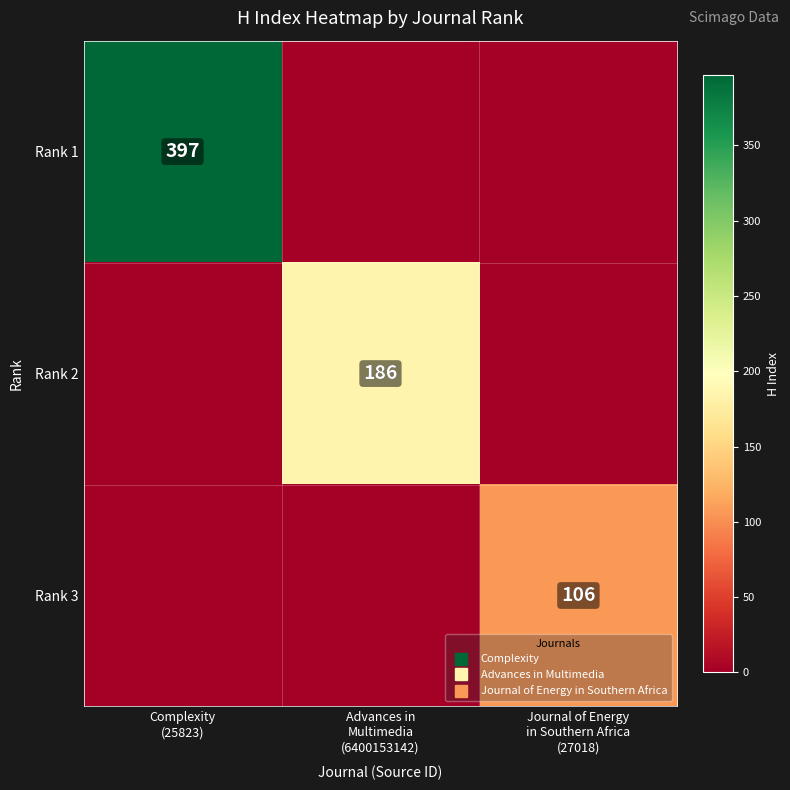

What is the difference between the maximum and minimum values in the Rank 1 series?

397